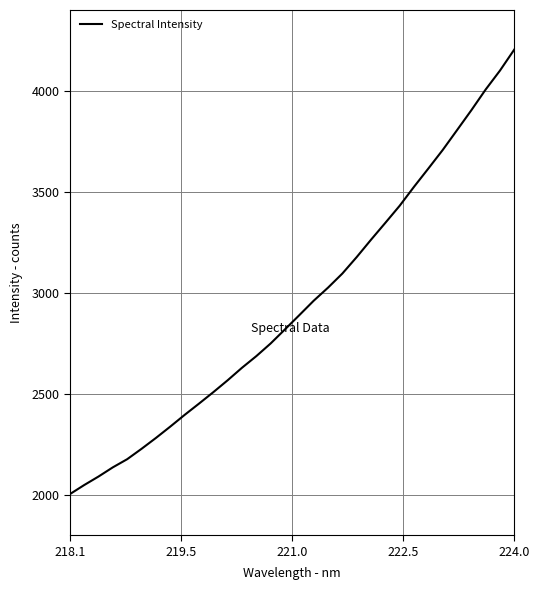

Is this an area chart (filled region under the line)?

No